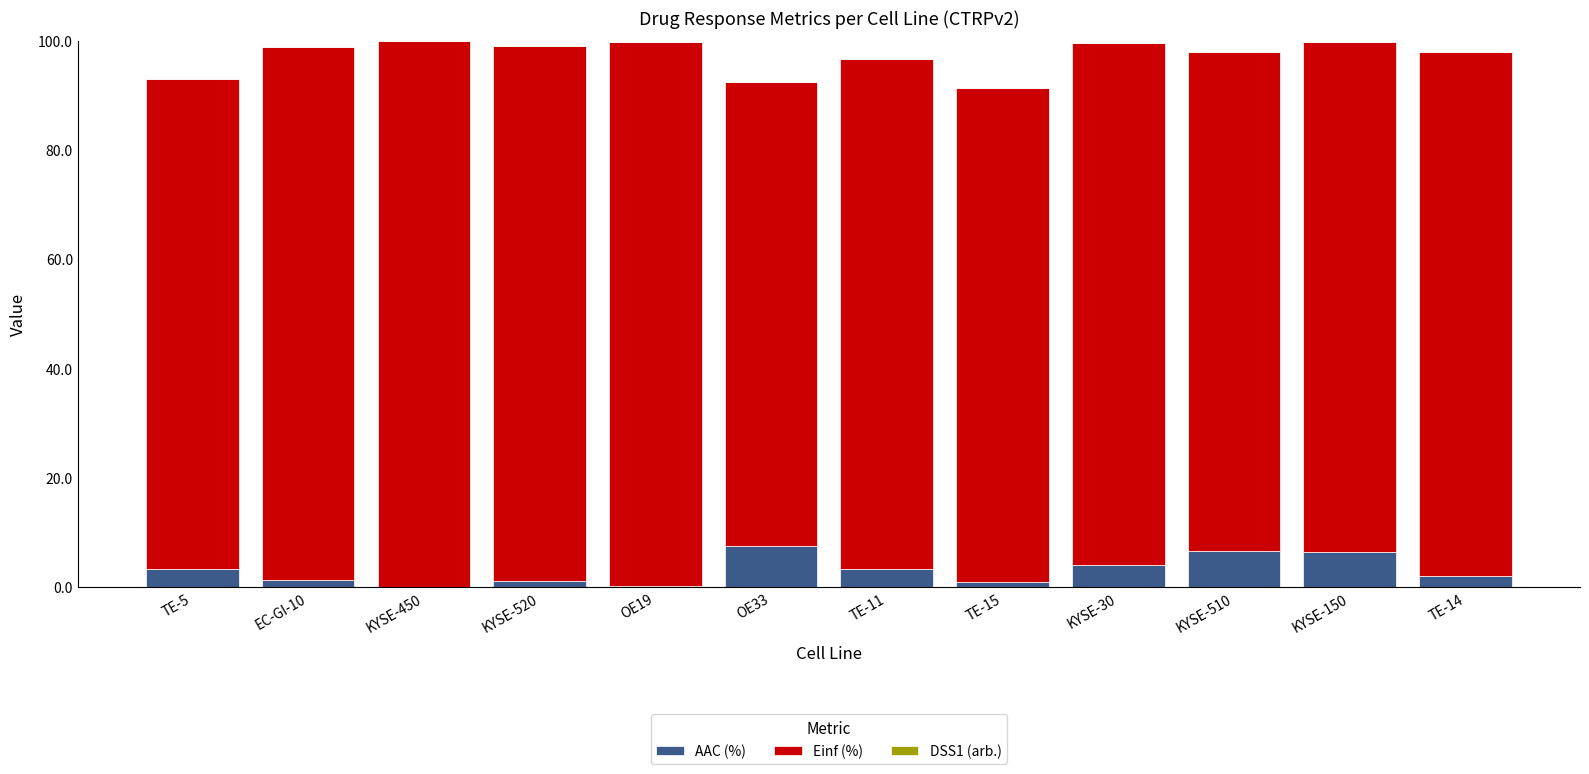

Is it true that AAC (%) equals 1.1 at KYSE-520?

True